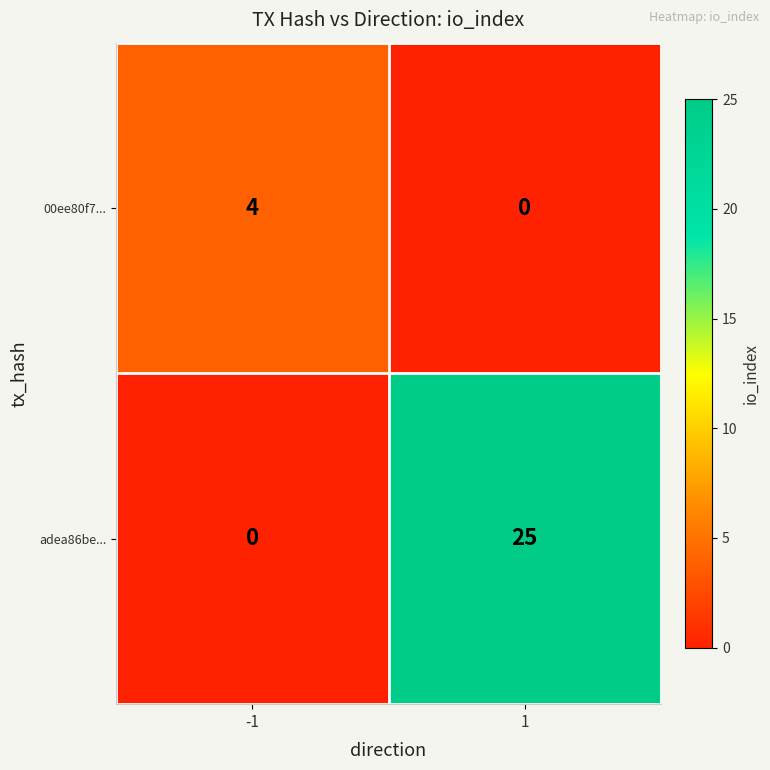

Reading left to right, transcribe all the data shown in this chart.

00ee80f7...: -1=4	1=0
adea86be...: -1=0	1=25